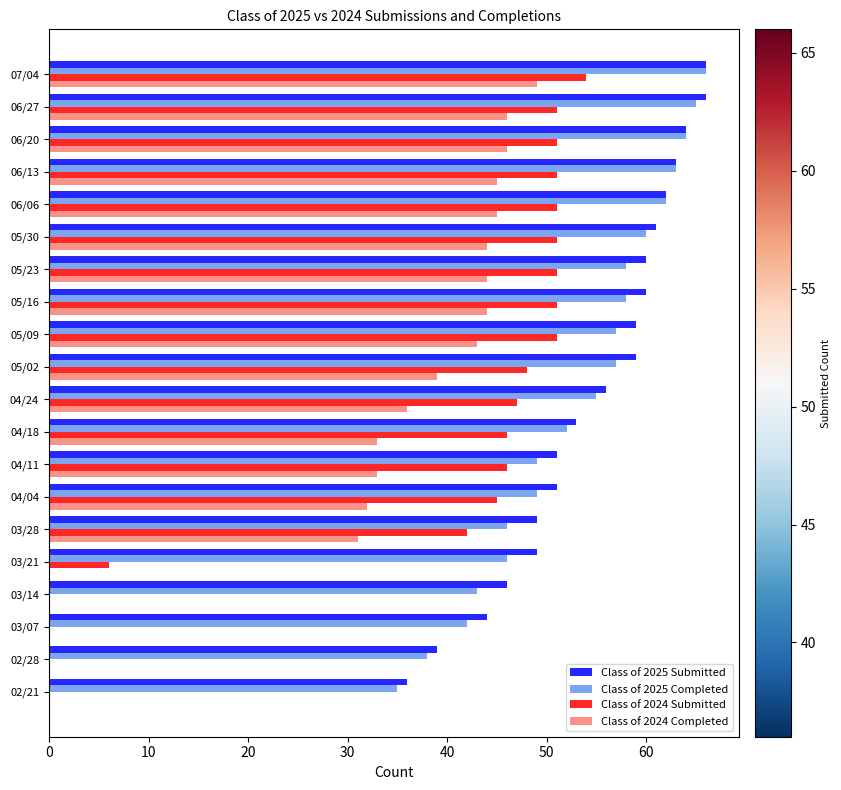

What is the sum of all Class of 2025 Completed values?

1065